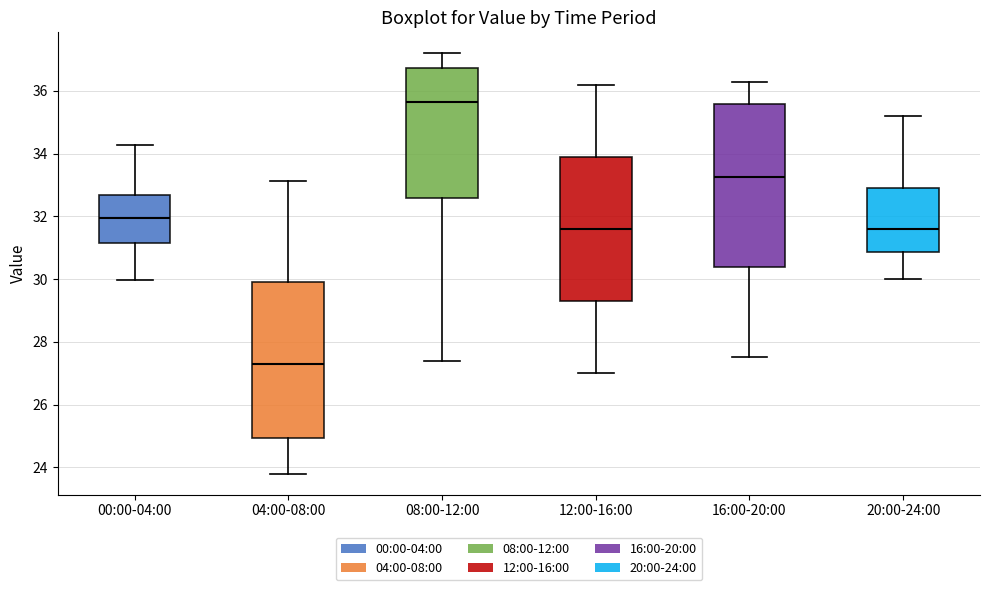

Which box has the lowest median line?

04:00-08:00